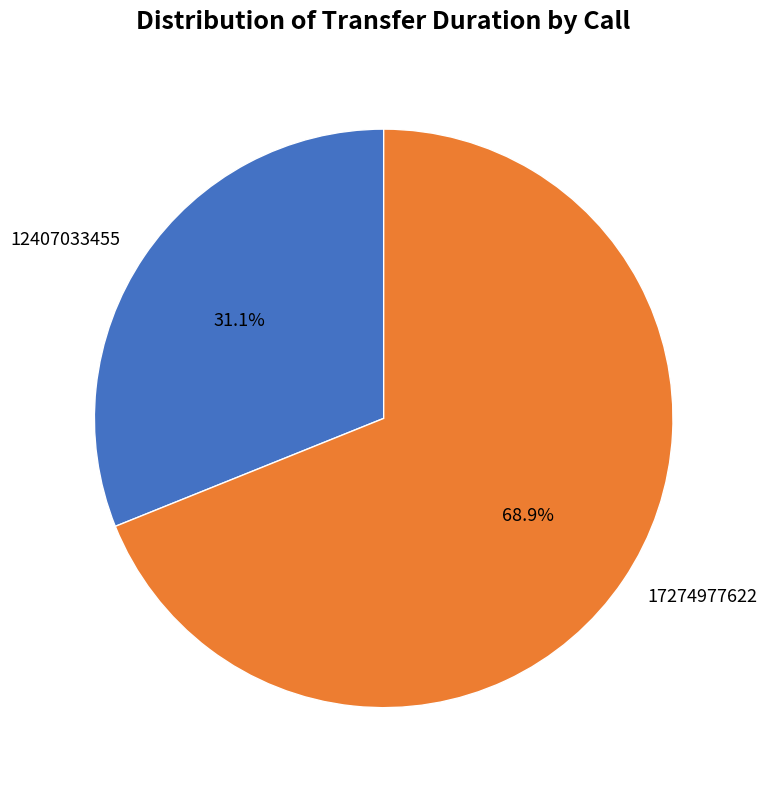

To the nearest percent, what is the difference between the 12407033455 and 17274977622 slice percentages?

38%